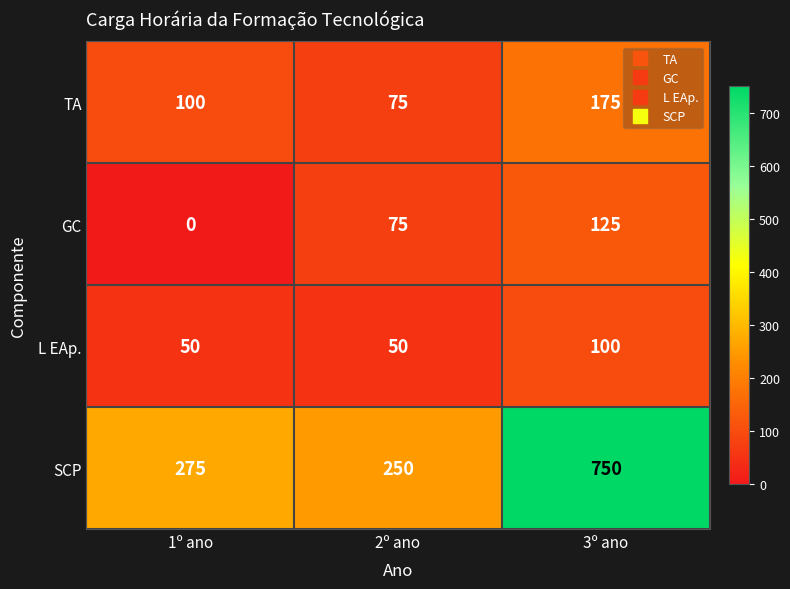

At how many categories does at least one series exceed 180?

3